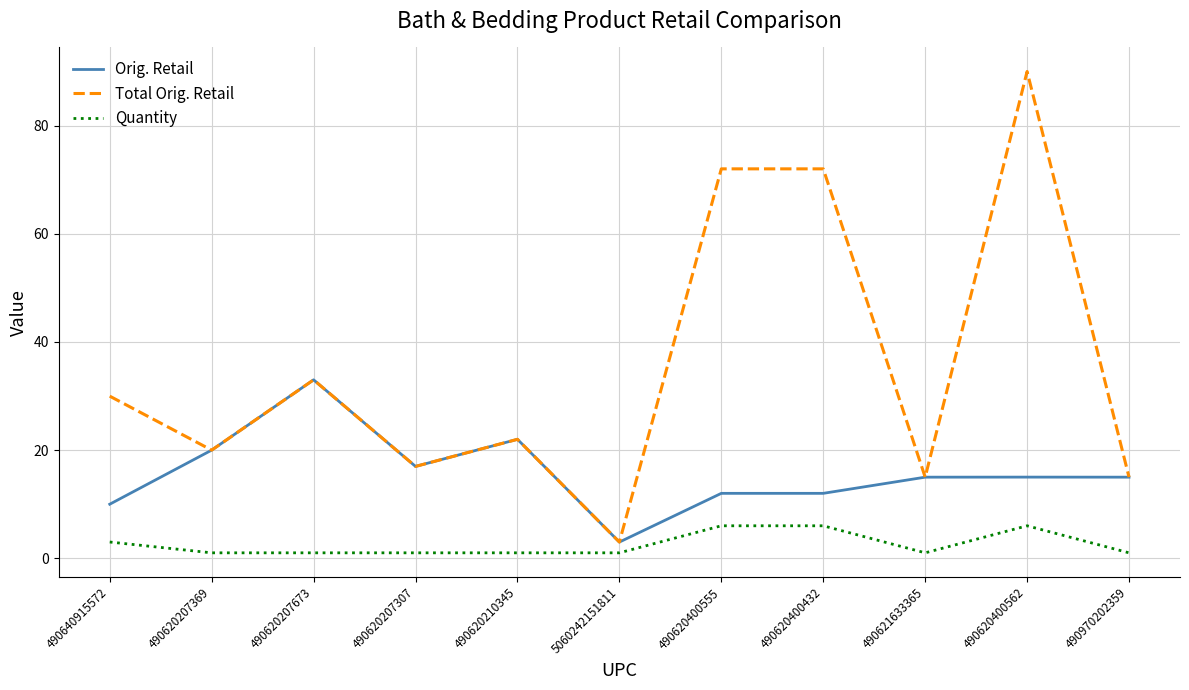

True or false: Total Orig. Retail has more than 2 points higher than both neighbors.

True